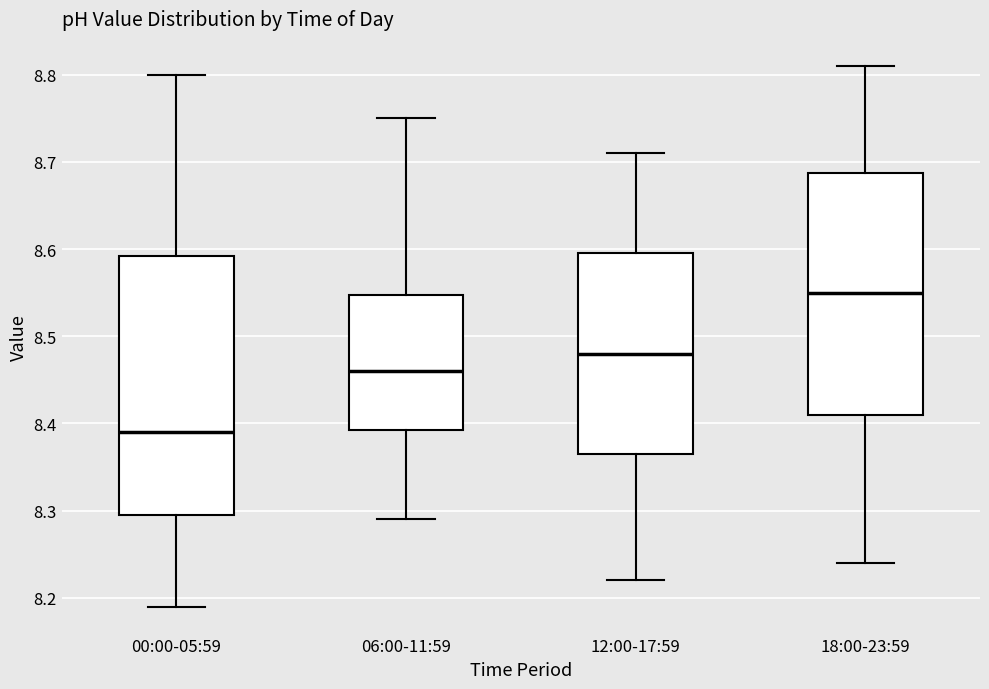

Which box is the tallest, from its lower edge to its upper edge?

00:00-05:59